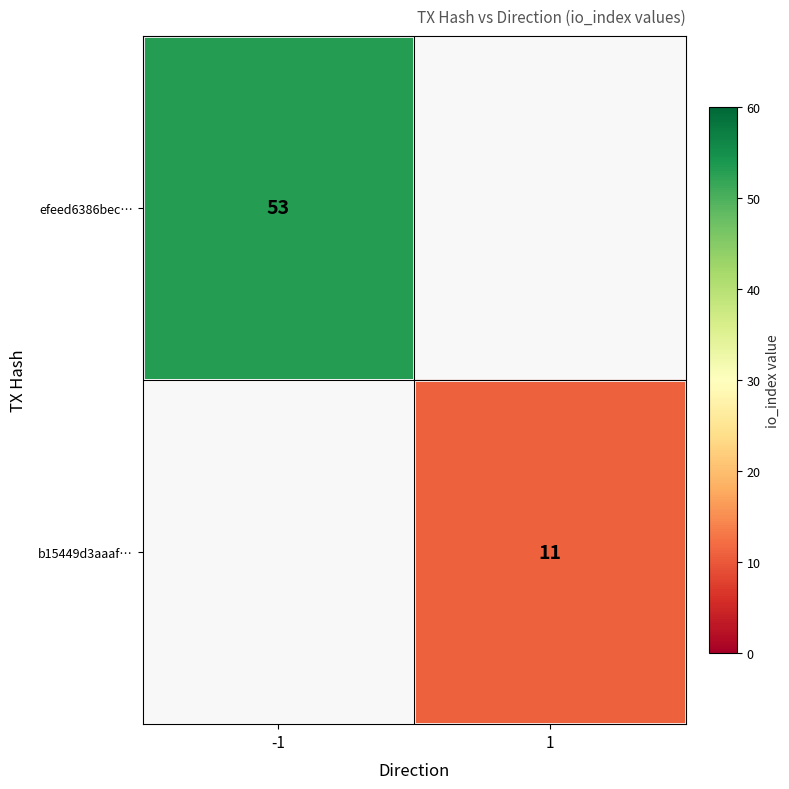

The value of b15449d3aaaf… at 1 is 11. True or false?

True